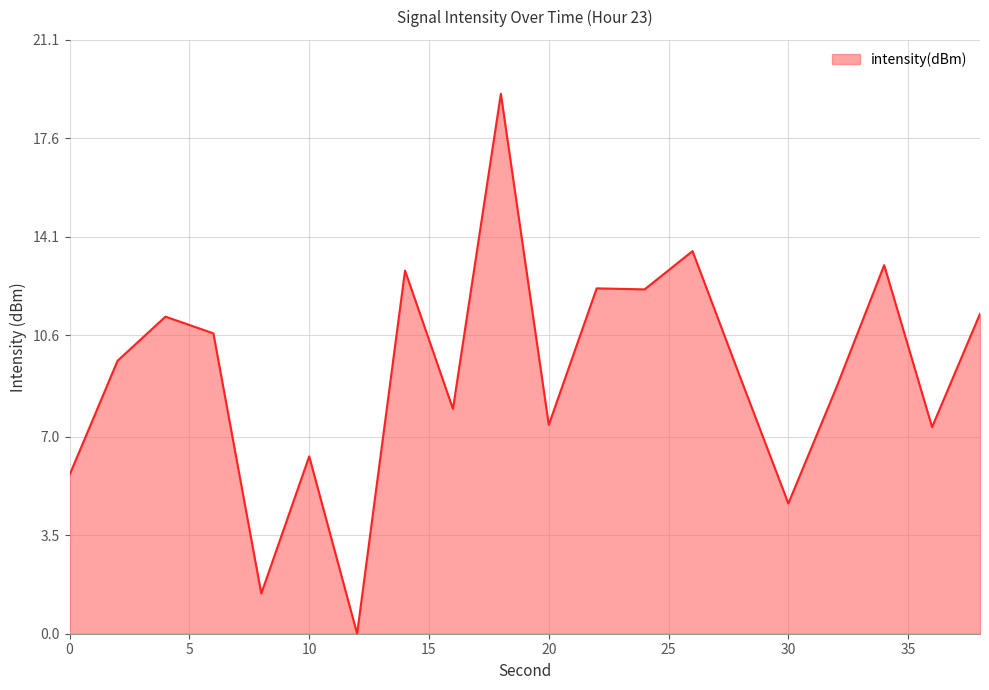

What is the average value?

9.2